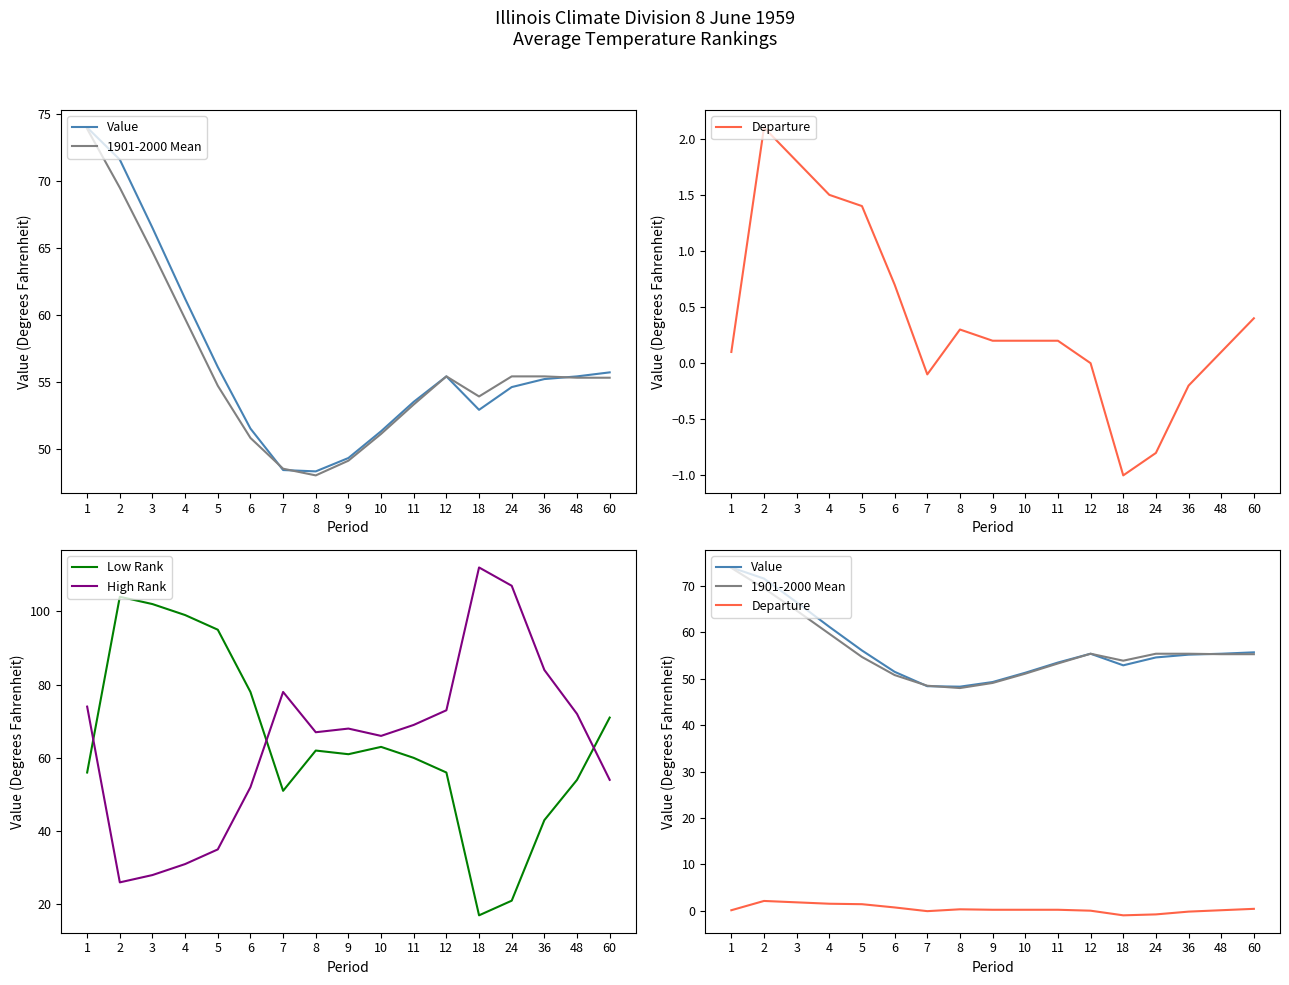

True or false: Departure and Value cross at least once.

False